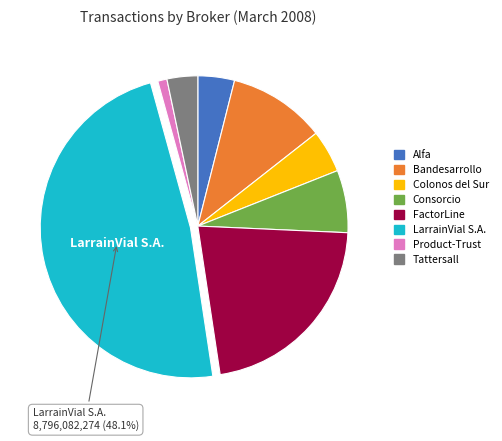

Which category has the biggest portion of the pie?

LarrainVial S.A.